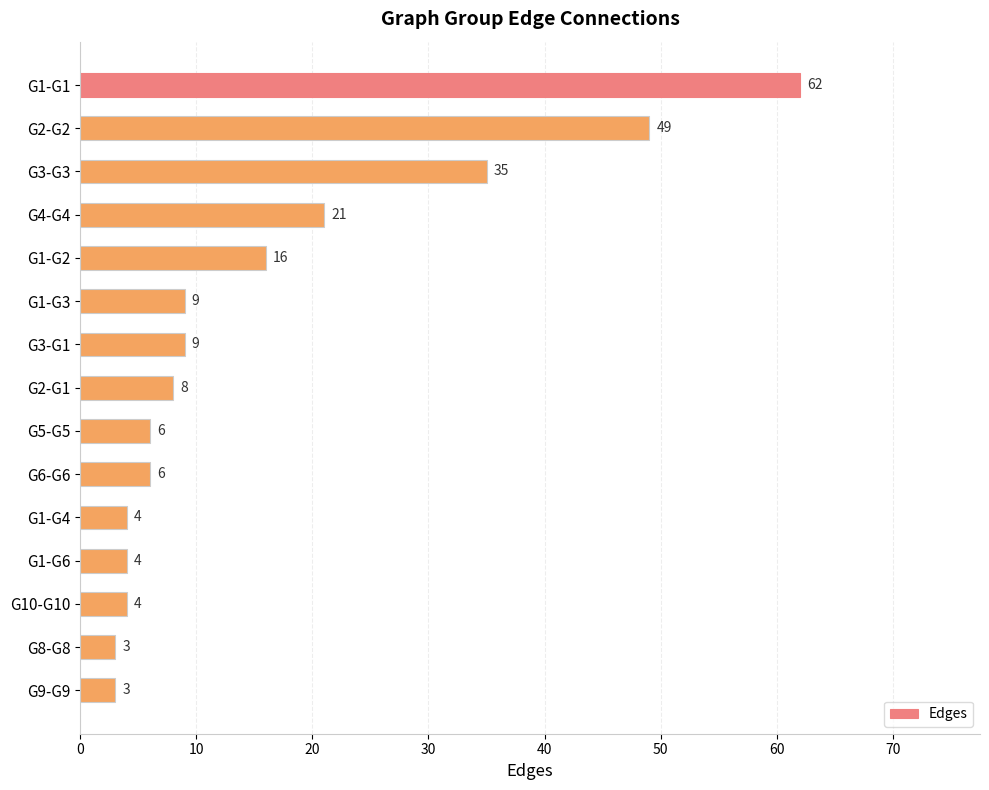

The value at G1-G1 is 62. True or false?

True